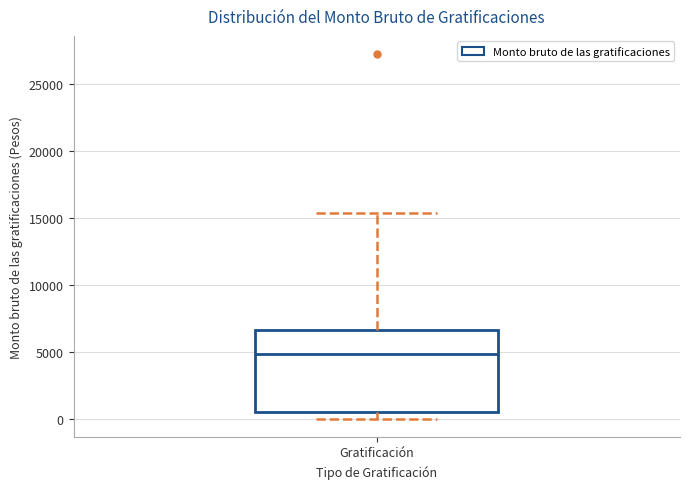

Transcribe this box plot: give where the median line is, the range the box spans, and where the two whiskers end, as read against the y-axis. The values are not printed on the chart, so give them approximately, as read against the axis.

median 5000, box 500 to 6500, whiskers 0 to 15500